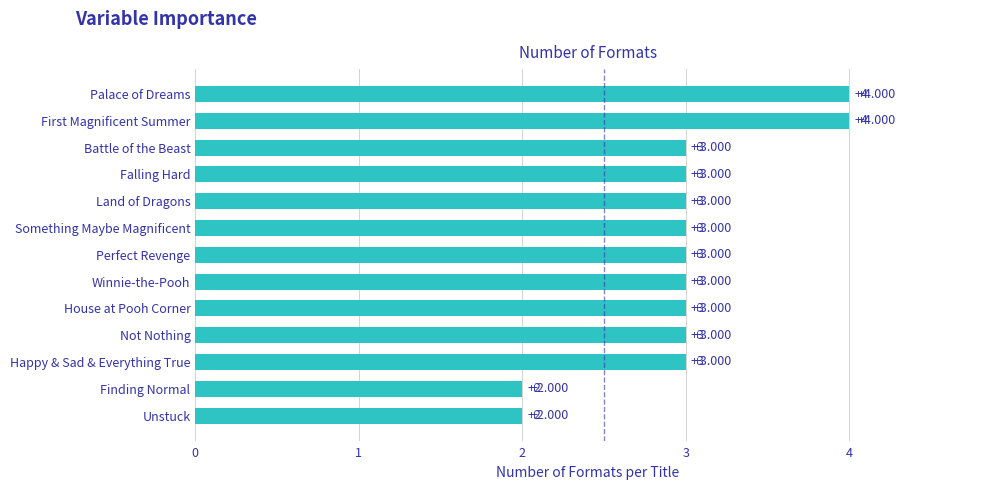

Between Finding Normal and Something Maybe Magnificent, which is larger?

Something Maybe Magnificent